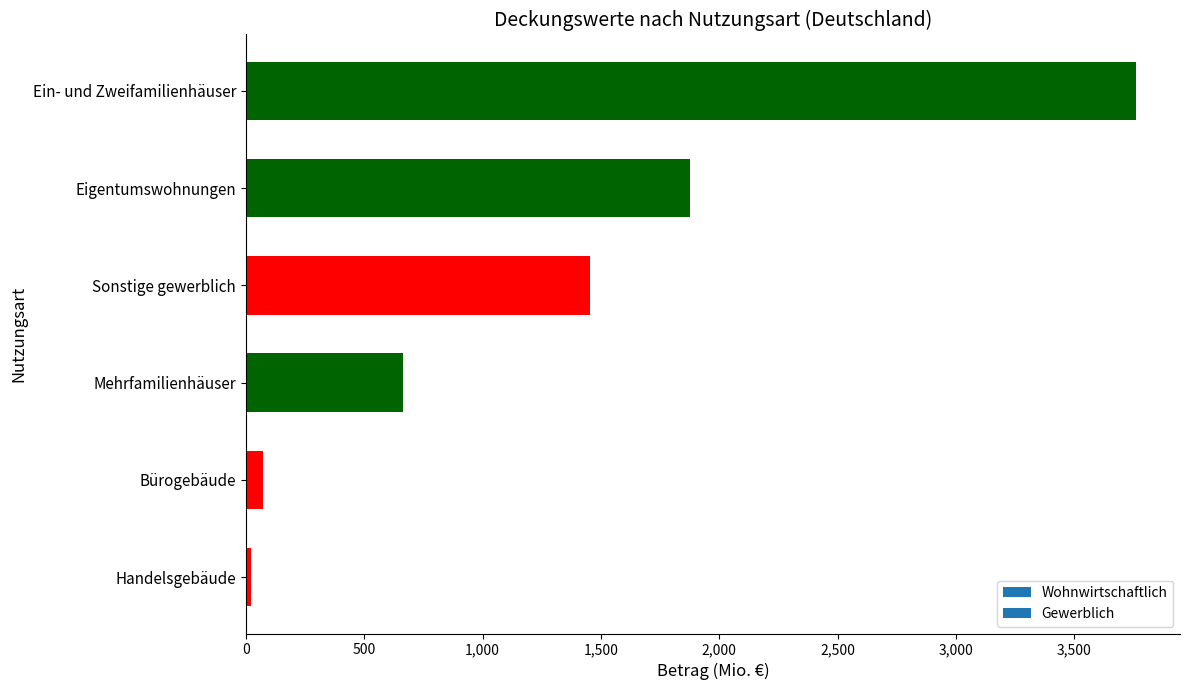

How many data points are less than 1452?

3